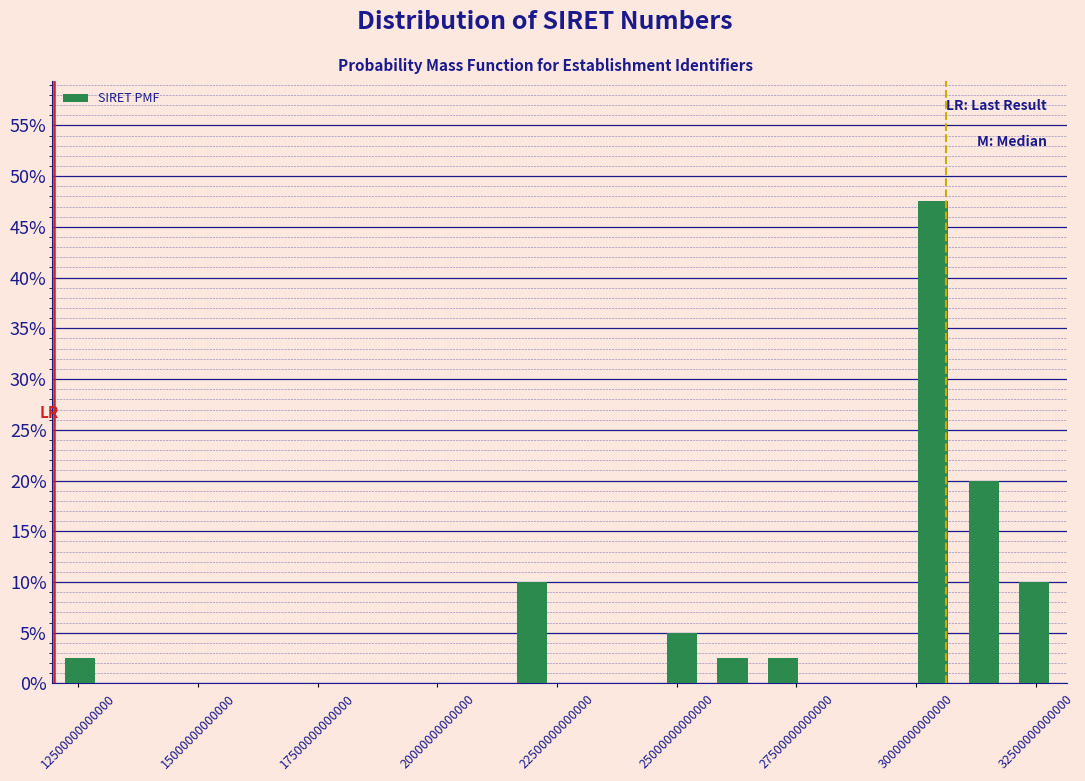

Read against the x-axis, roughly where is the centre of the tallest bar?

30500000000000